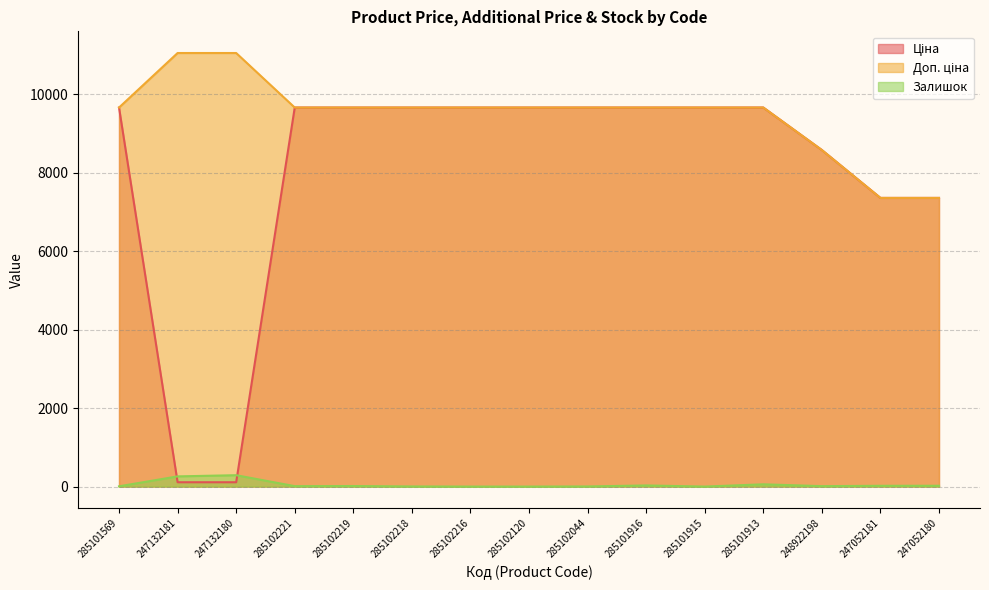

Which series has the largest range (max minus min)?

Ціна